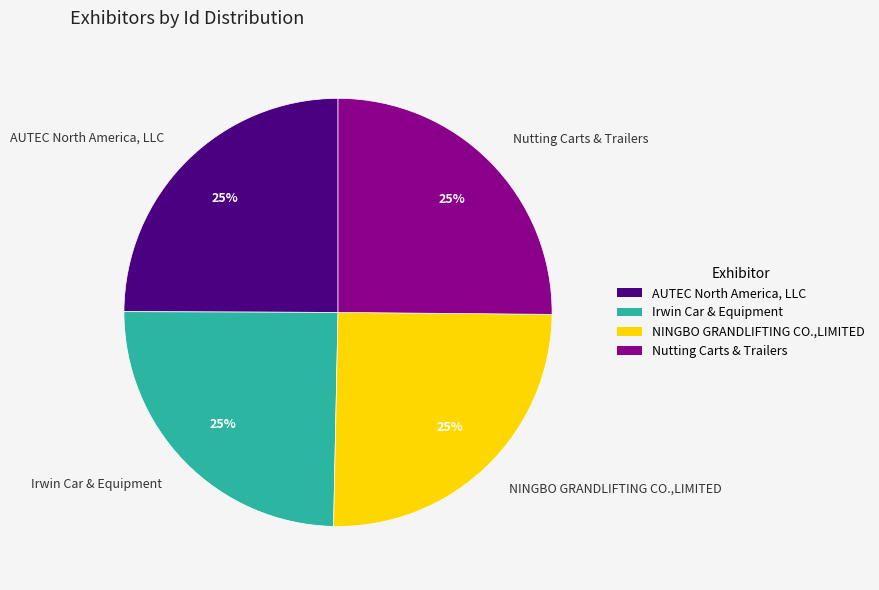

Is it true that Nutting Carts & Trailers is 25% of the pie?

True